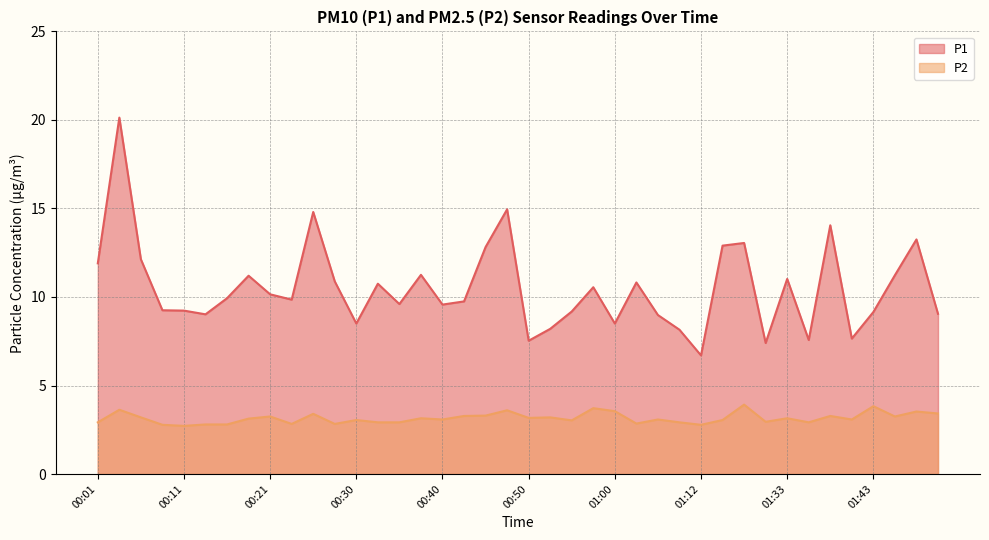

True or false: P1 and P2 intersect in this chart.

False